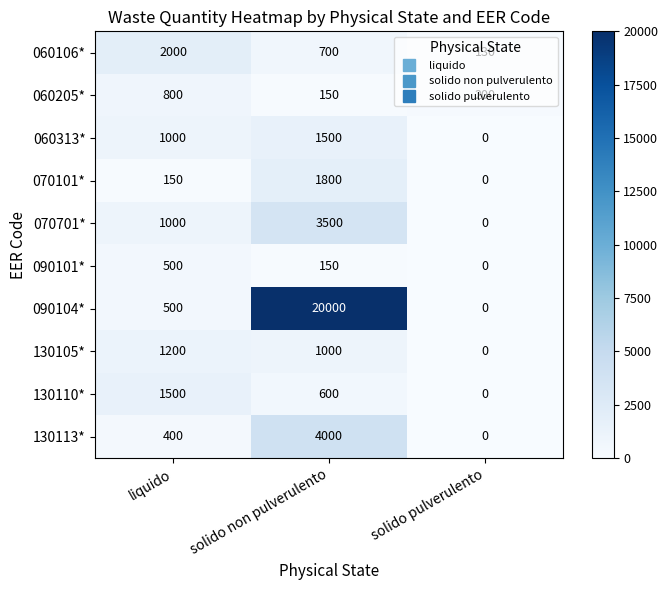

Is it true that 060313* equals 701 at solido pulverulento?

False